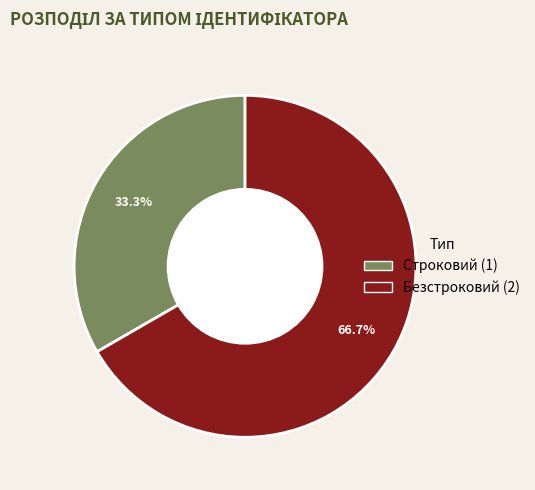

Combined, what portion of the pie is Безстроковий and Строковий?

100.0%